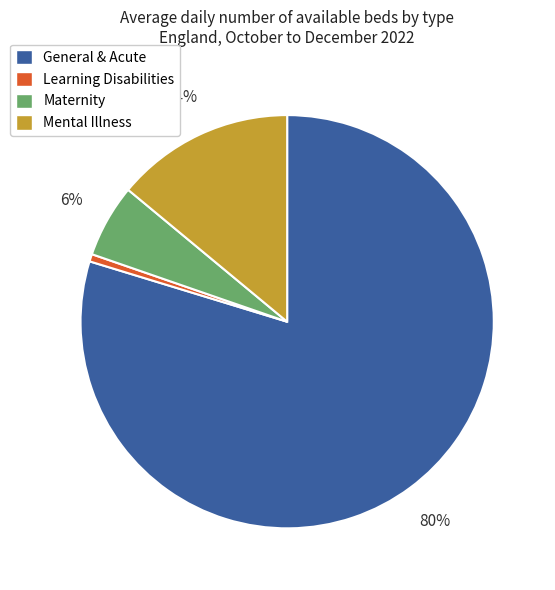

To the nearest percent, what portion does Mental Illness represent?

14%